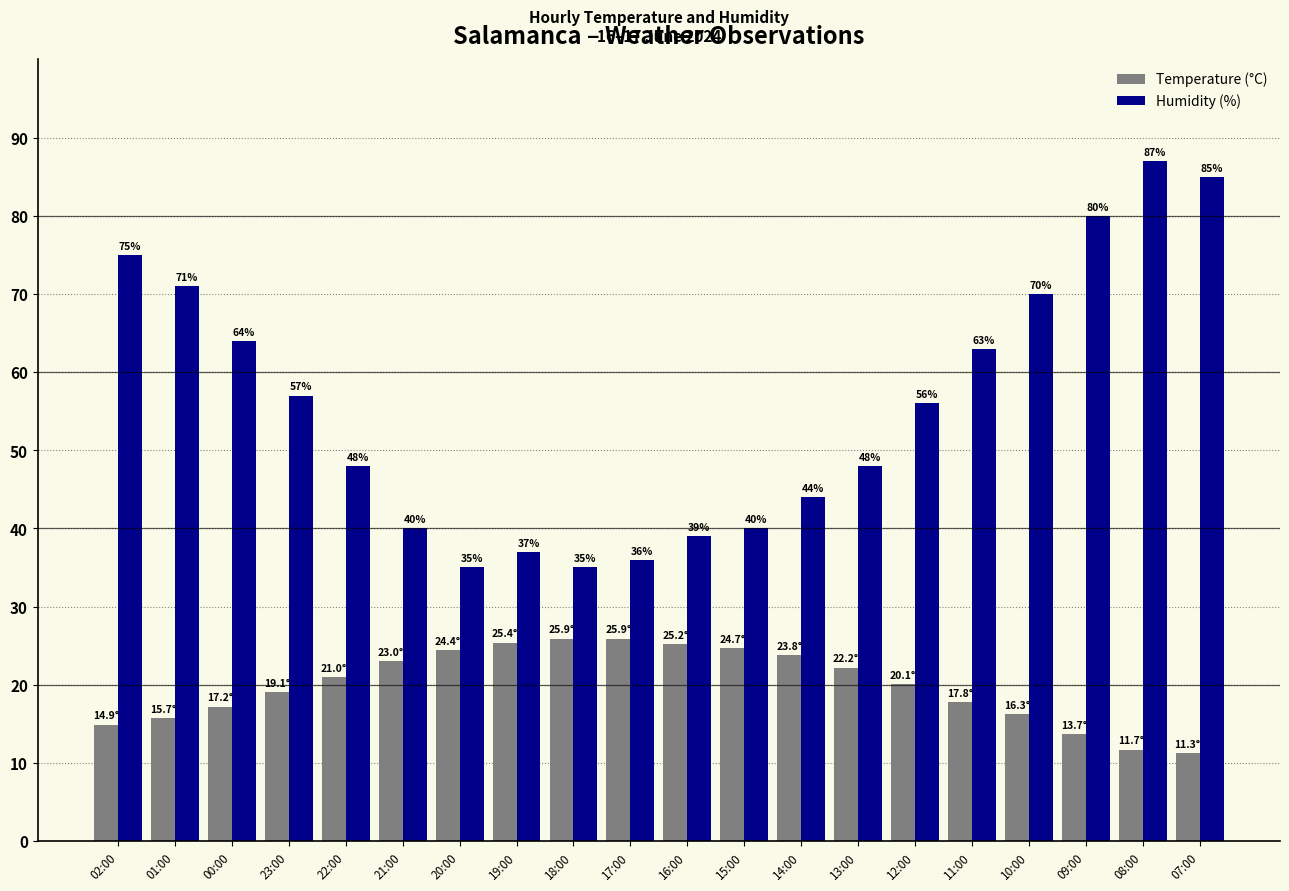

What are all the series names shown in the legend?

Temperature (°C), Humidity (%)